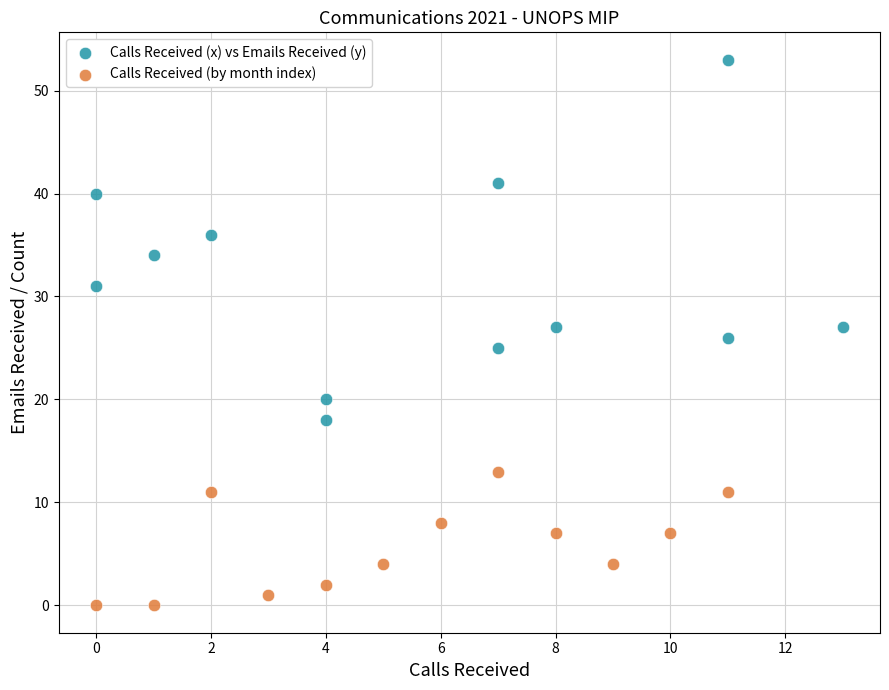

Which series reaches the minimum Y coordinate?

Calls Received (by month index)